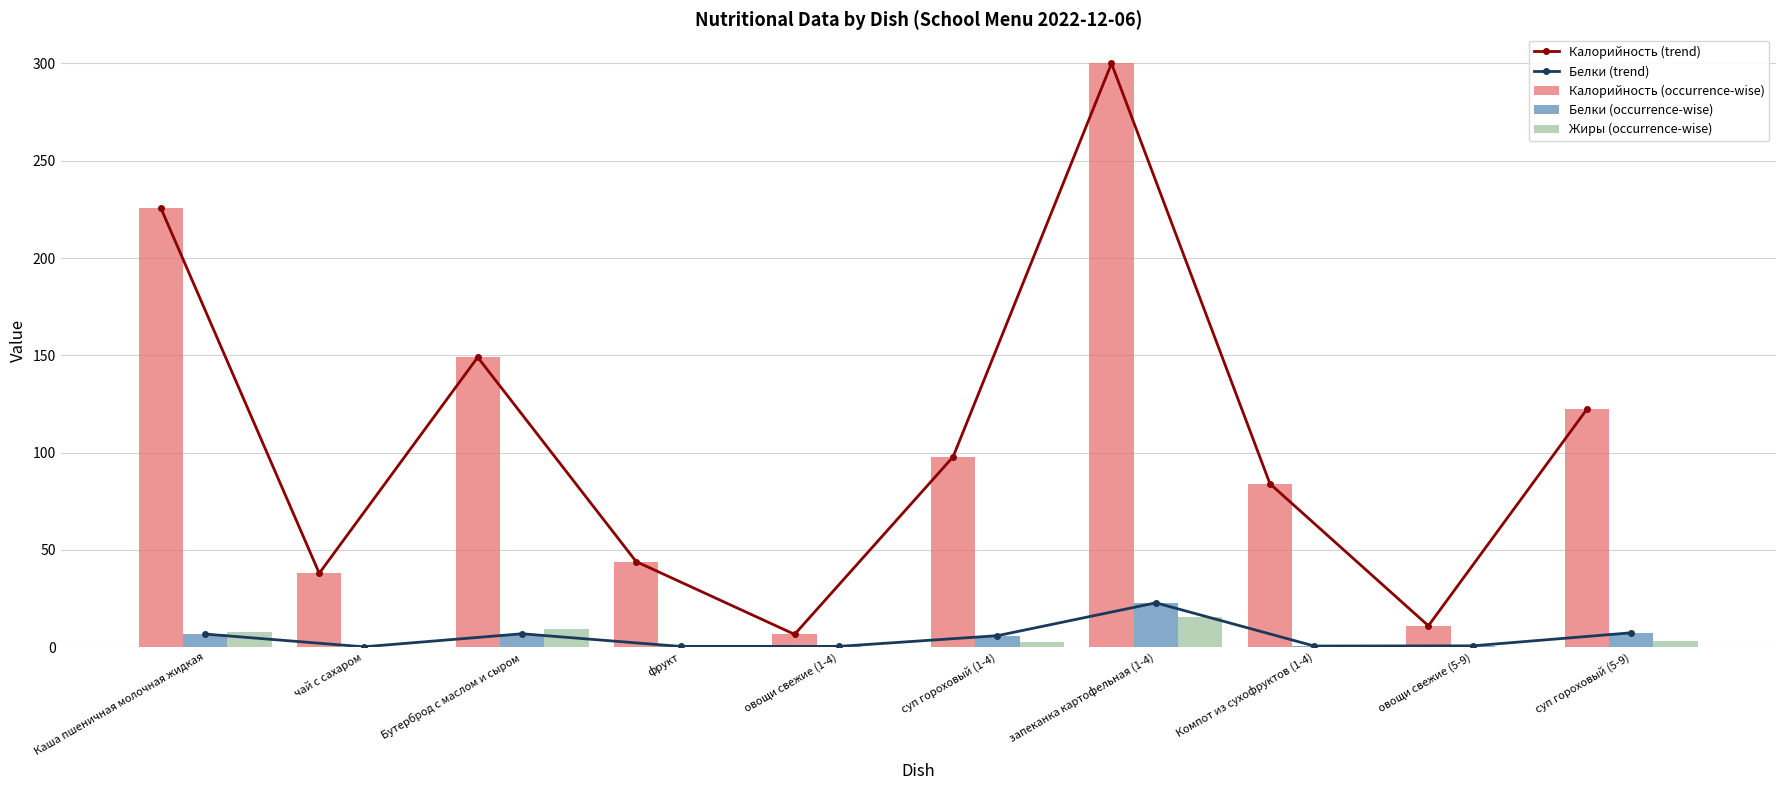

What is the label of the 7th bar from the left?

запеканка картофельная (1-4)